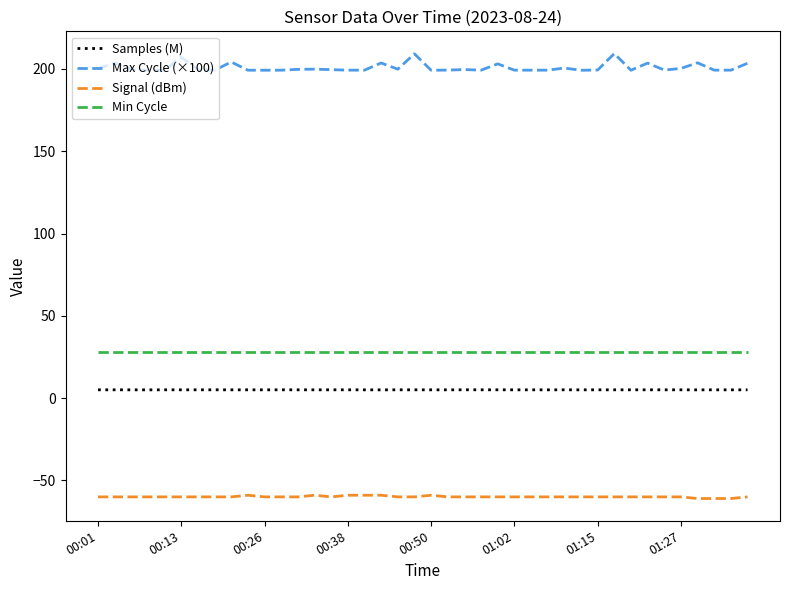

At how many categories does at least one series exceed 193?

40